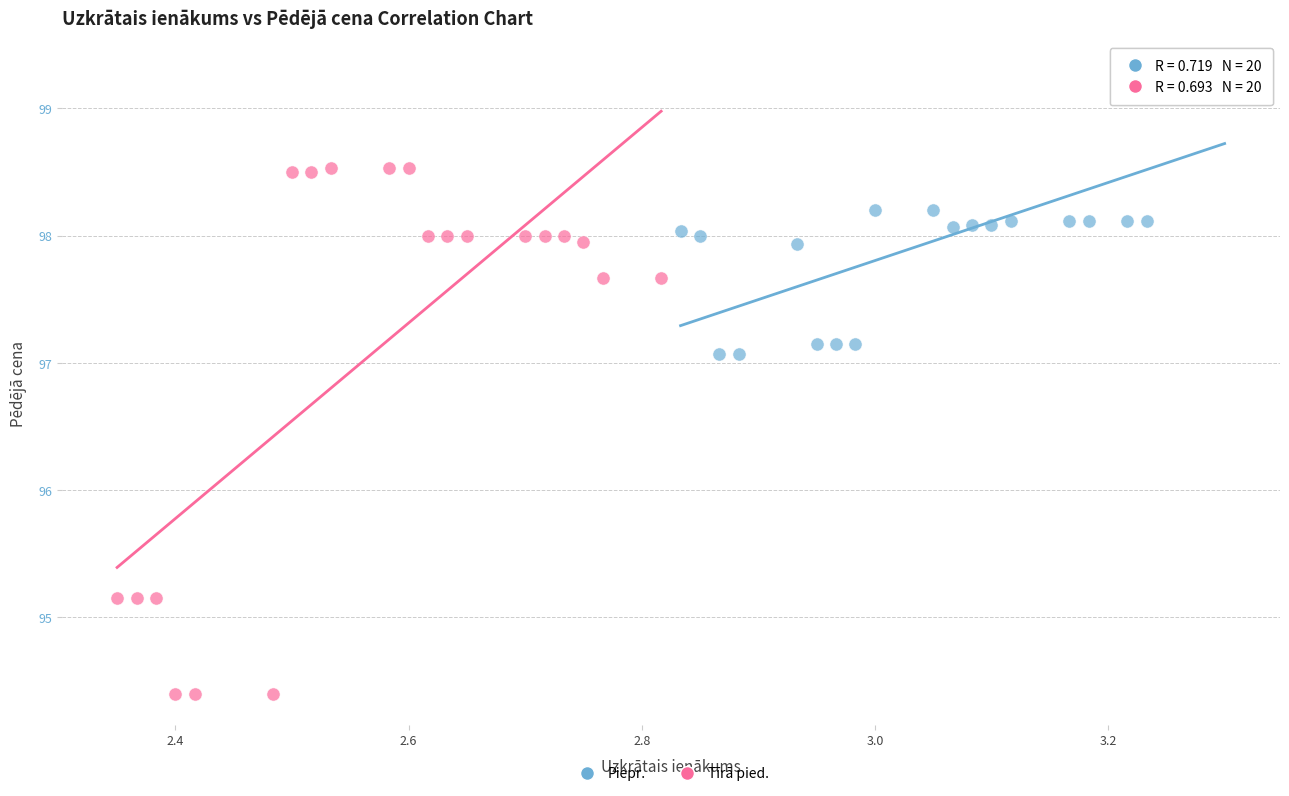

Which series has the widest spread of Y values?

Tīrā pied.